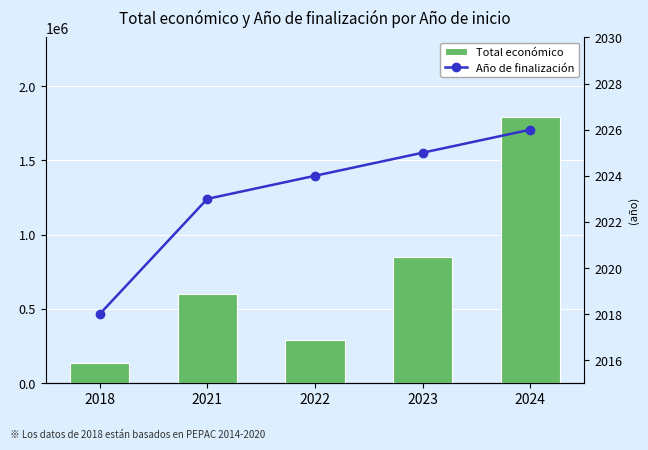

What is the sum of all Total económico values?

3661159